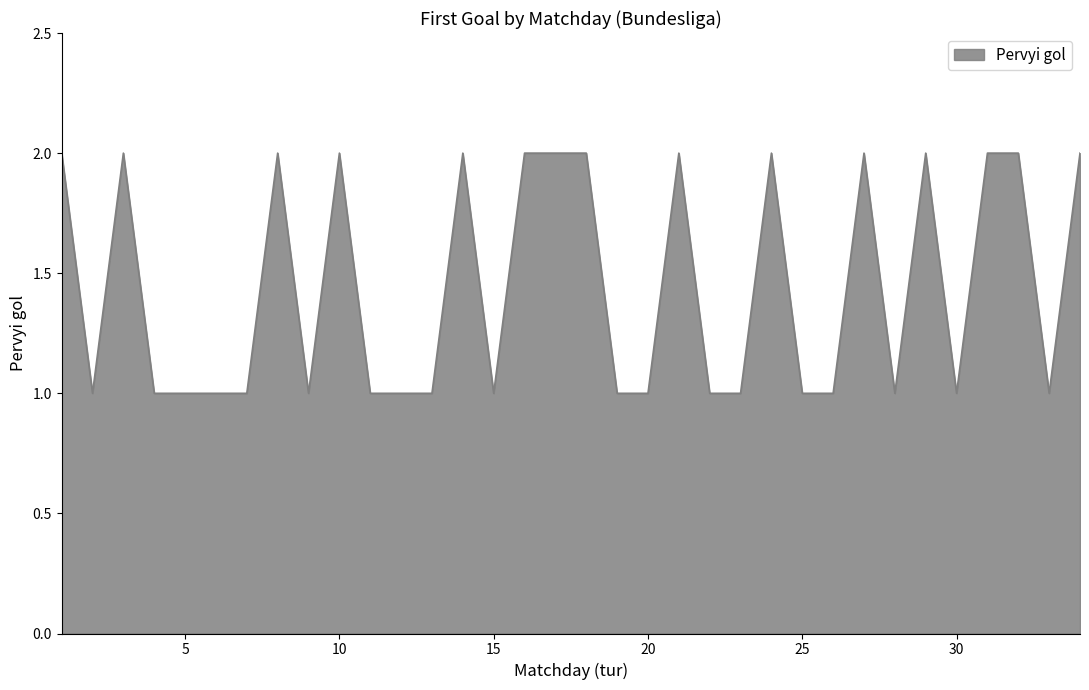

How many points are lower than both their immediate neighbors (excluding endpoints)?

6